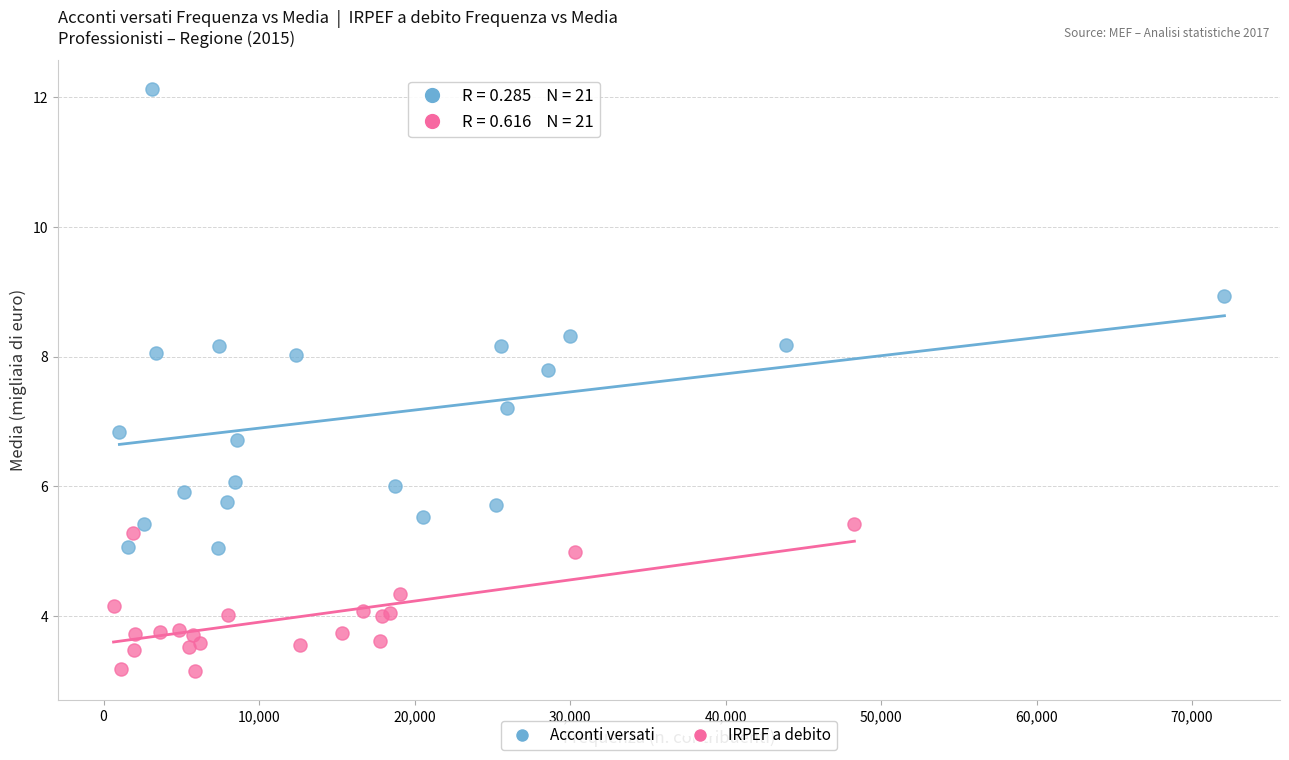

Which series has the widest spread of Y values?

Acconti versati